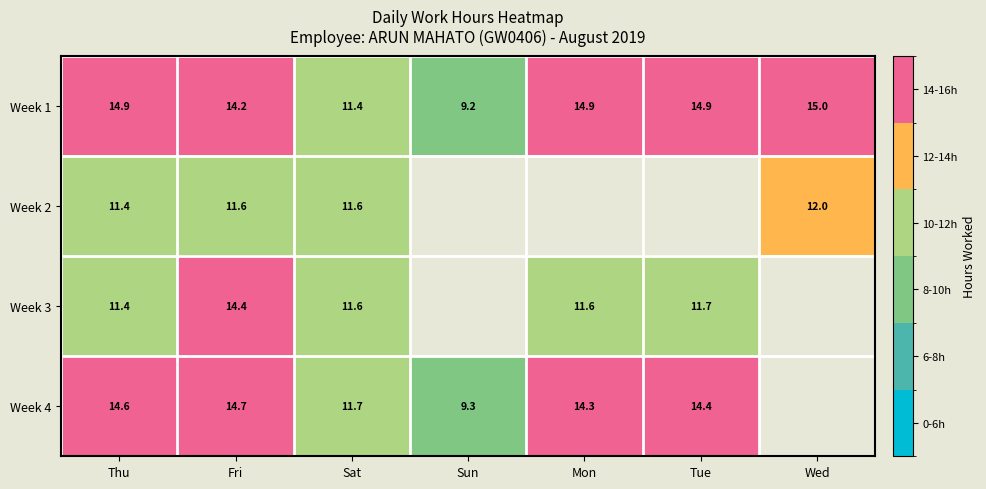

Which series has the widest spread of values?

Week 1